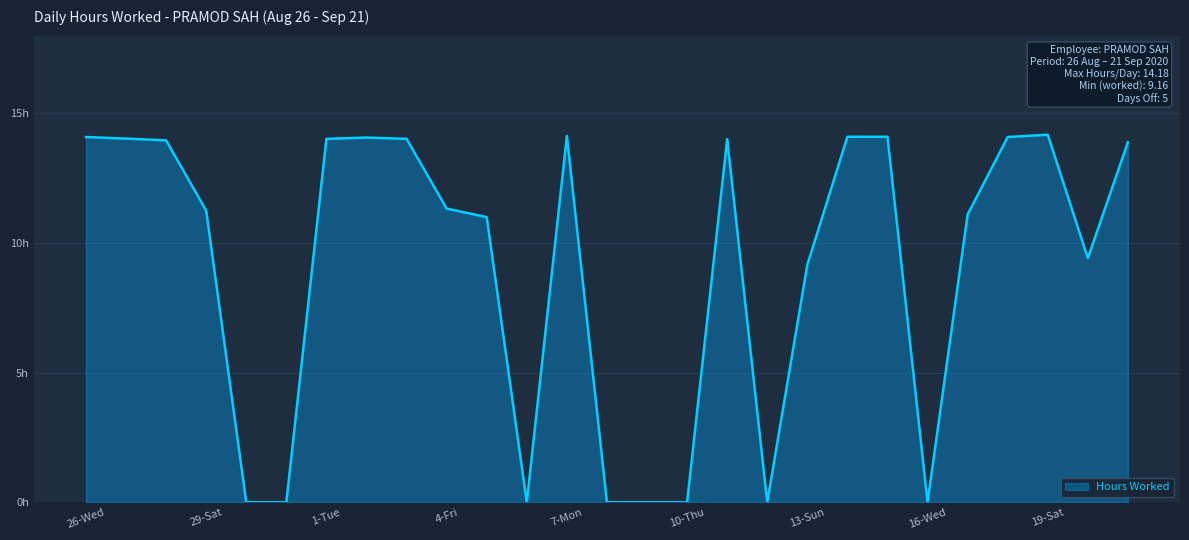

Is this an area chart (filled region under the line)?

Yes